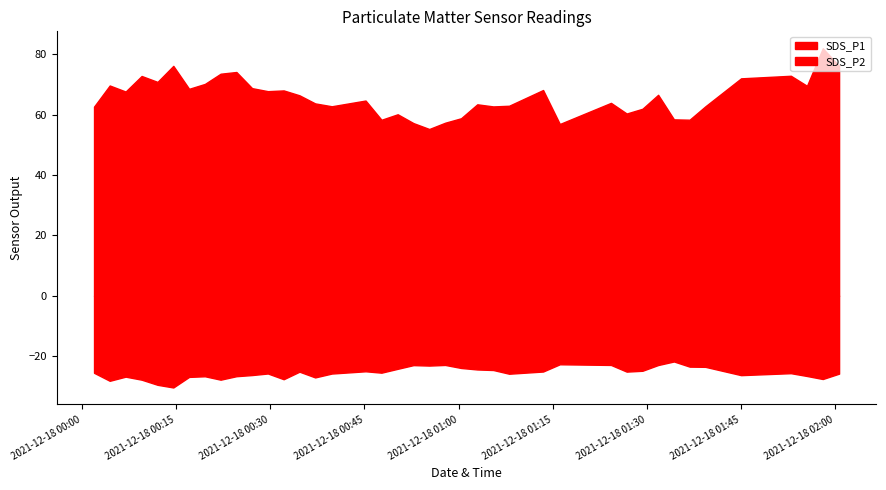

Rank the series by their maximum value, from lowest to highest.

SDS_P2, SDS_P1